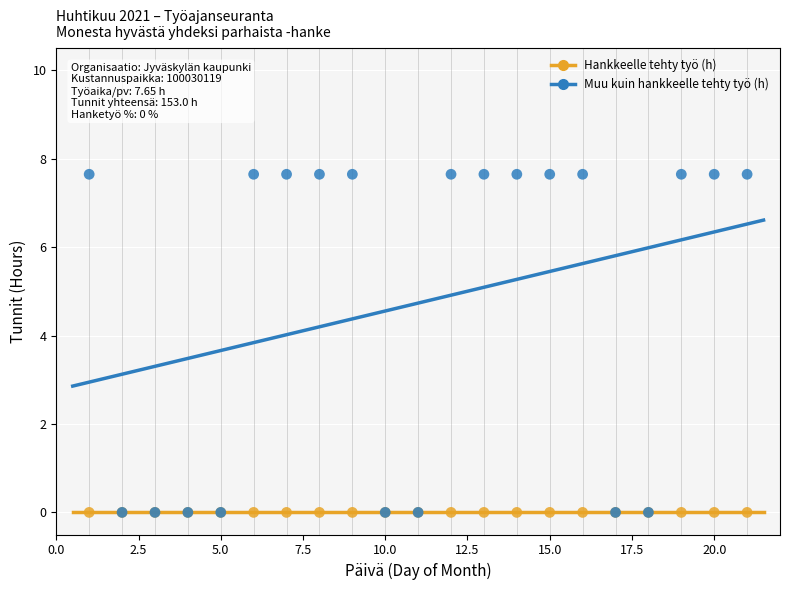

What are all the series names shown in the legend?

Hankkeelle tehty työ (h), Muu kuin hankkeelle tehty työ (h)